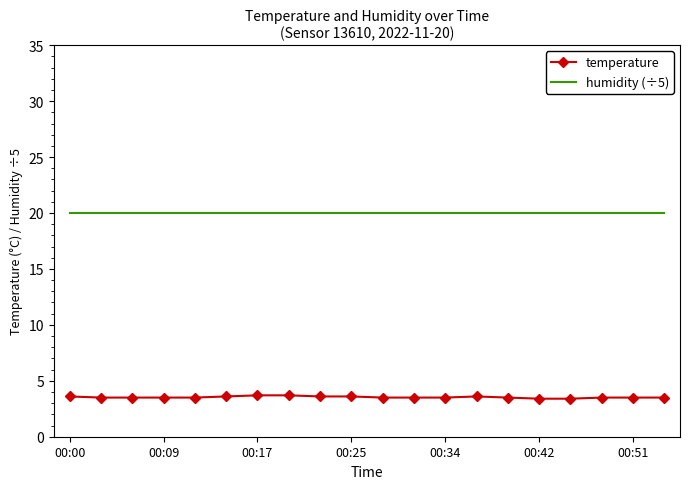

List the series in order of their peak value, highest first.

humidity (÷5), temperature